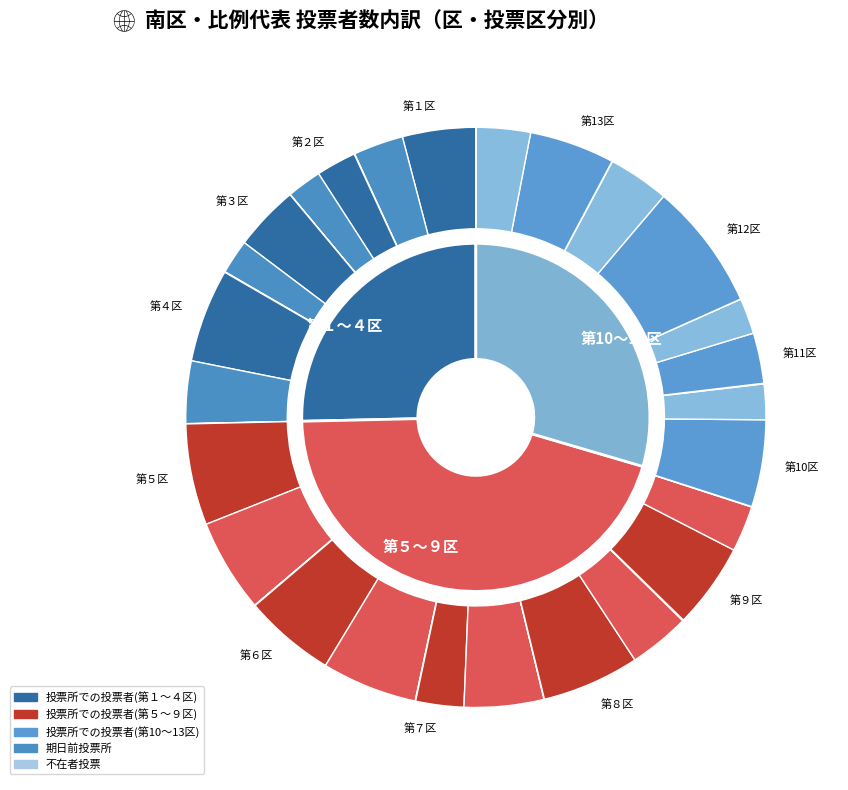

How much of the chart is everything except 第５区?

90.3%